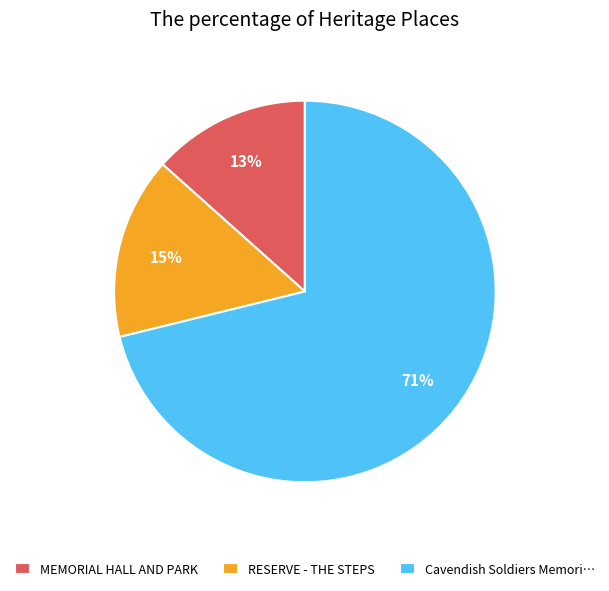

What is the majority slice?

Cavendish Soldiers Memori…